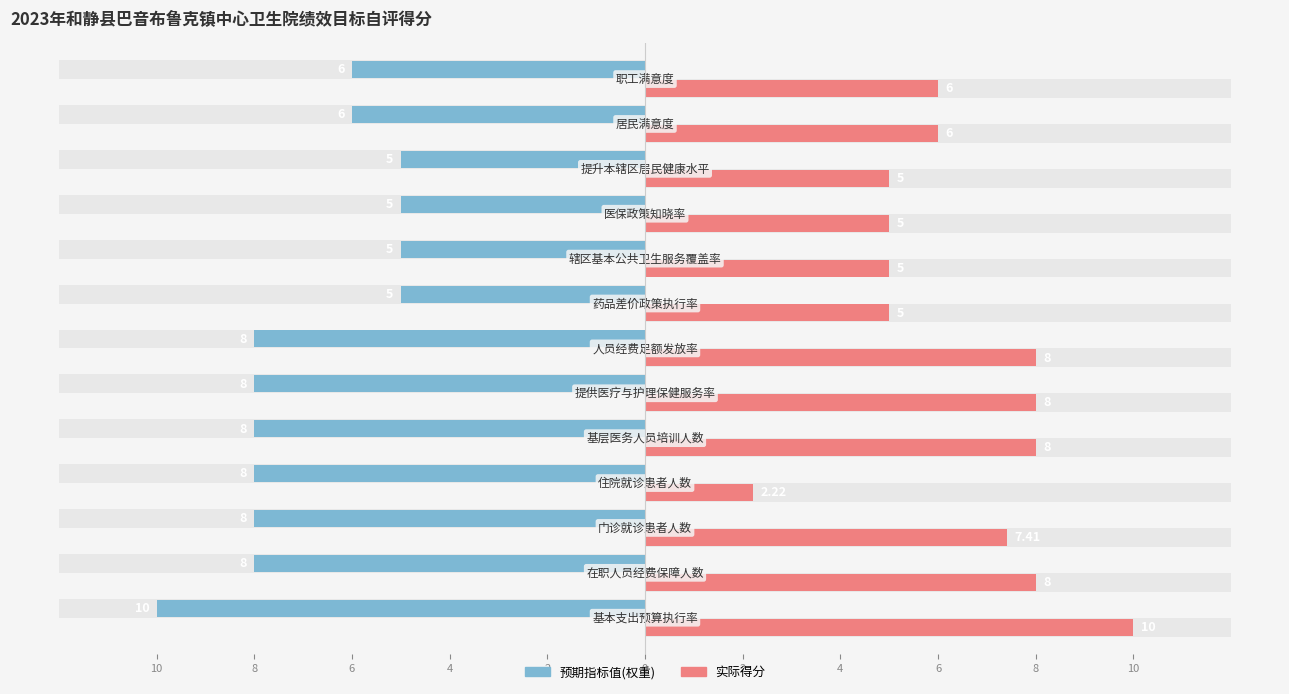

The value of 预期指标值 (权重) at 6 is -2.3. True or false?

False